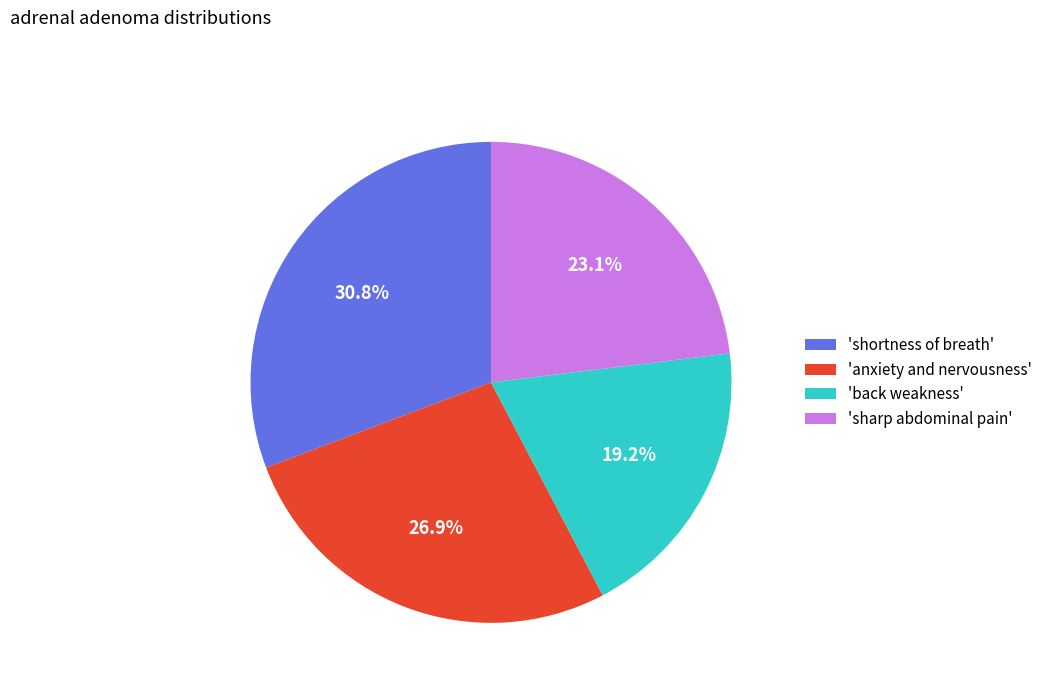

Does 'shortness of breath' account for over 50% of the chart?

No